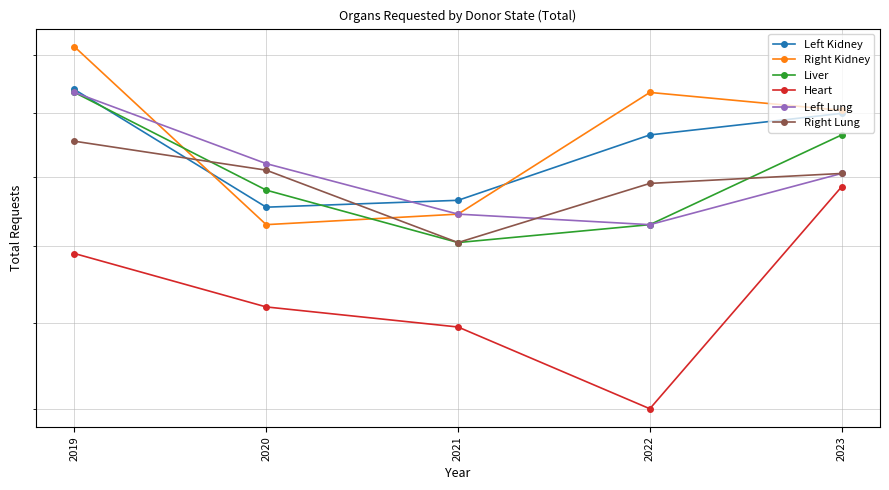

How many times do Left Lung and Right Kidney cross each other?

1